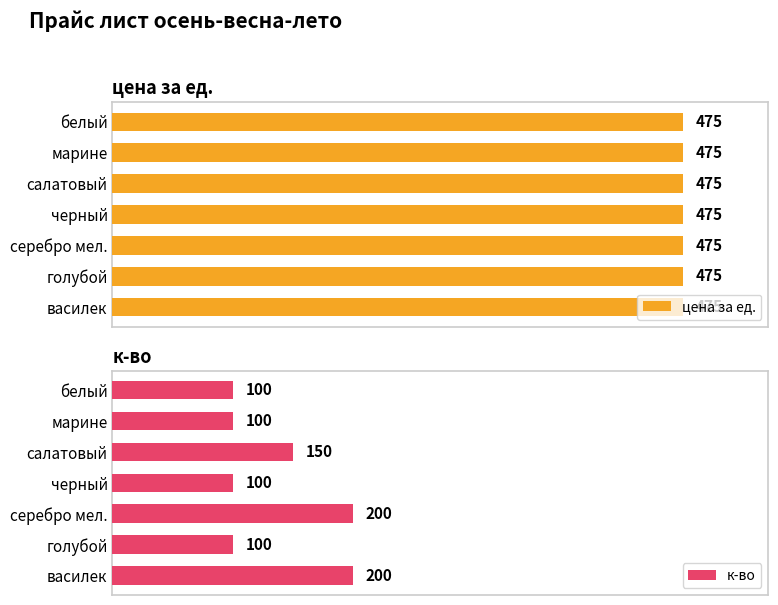

How many bars are there in total?

14